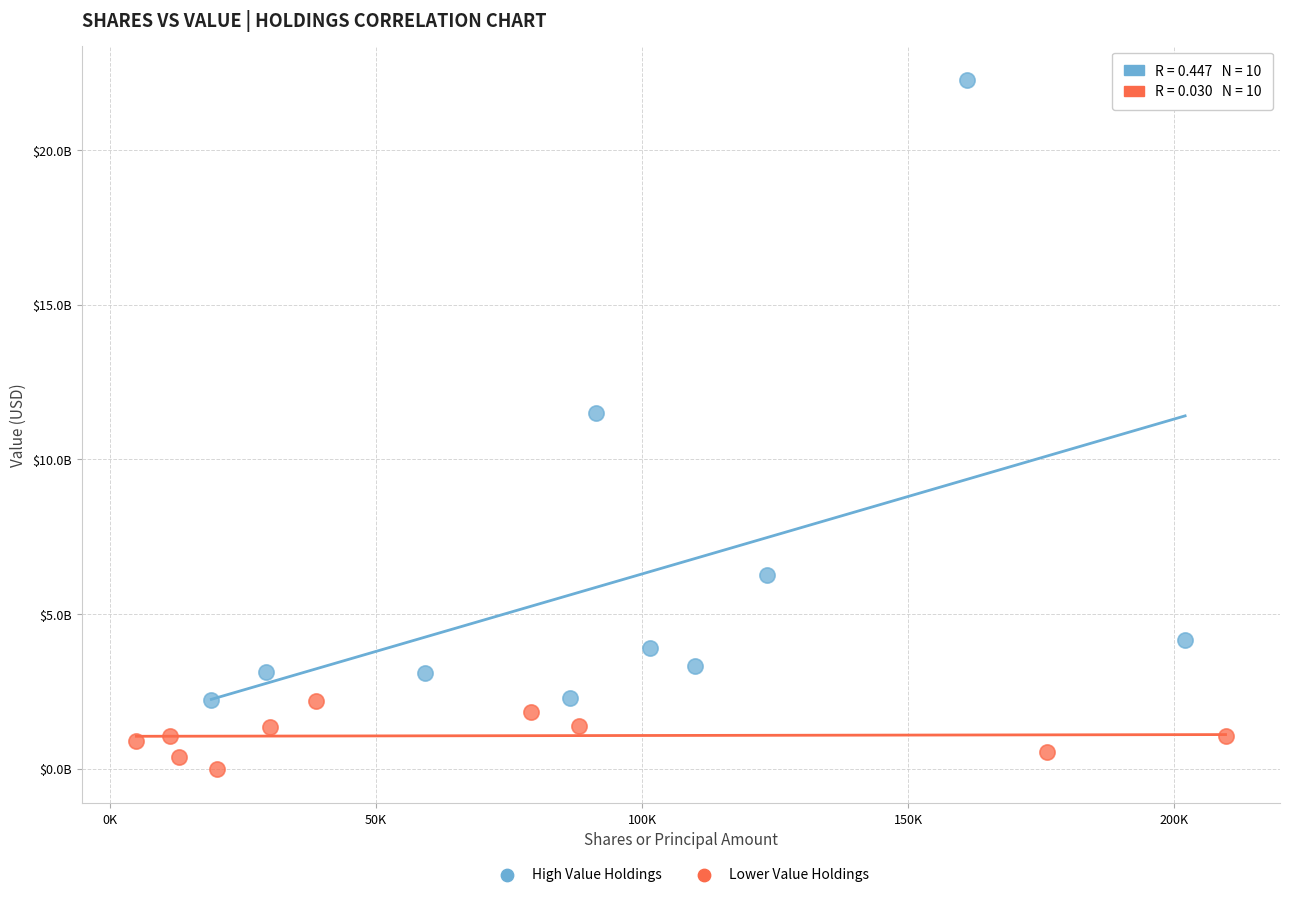

What are all the series names shown in the legend?

High Value Holdings, Lower Value Holdings